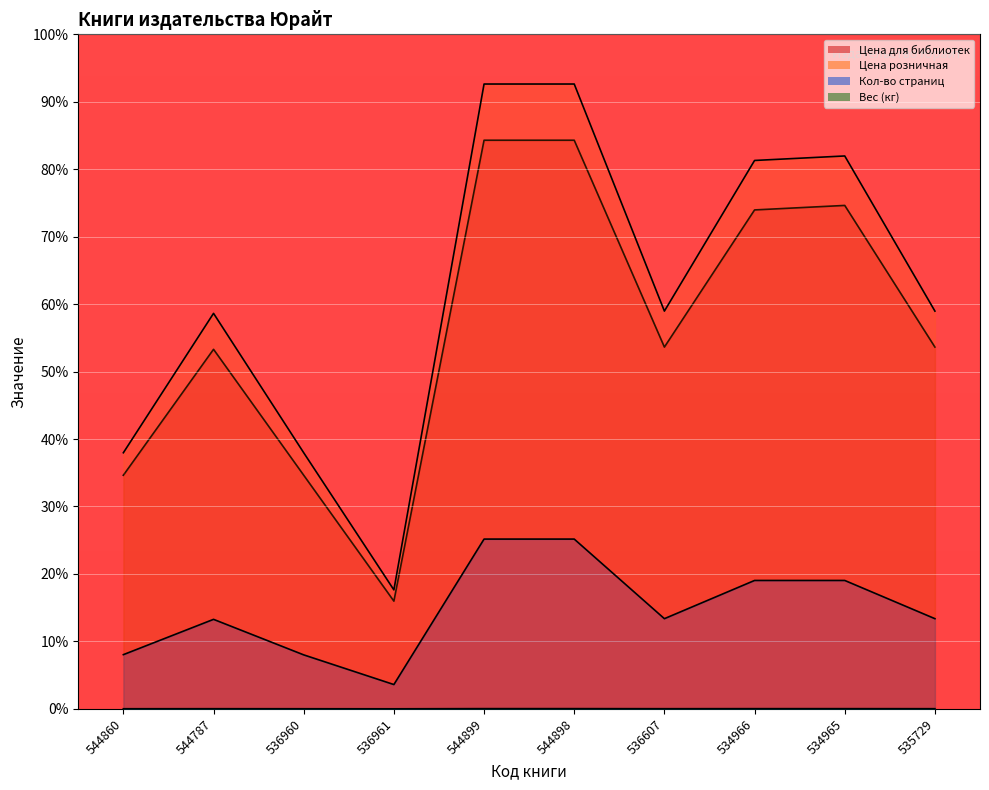

Reading left to right, transcribe all the data shown in this chart.

Цена для библиотек: 544860=34.6	544787=53.3	536960=34.6	536961=16.0	544899=84.3	544898=84.3	536607=53.6	534966=74.0	534965=74.6	535729=53.6
Цена розничная: 544860=38.0	544787=58.6	536960=38.0	536961=17.6	544899=92.6	544898=92.6	536607=59.0	534966=81.3	534965=82.0	535729=59.0
Кол-во страниц: 544860=8.0	544787=13.3	536960=8.0	536961=3.6	544899=25.2	544898=25.2	536607=13.4	534966=19.0	534965=19.0	535729=13.4
Вес (кг): 544860=0.0	544787=0.0	536960=0.0	536961=0.0	544899=0.0	544898=0.0	536607=0.0	534966=0.0	534965=0.0	535729=0.0